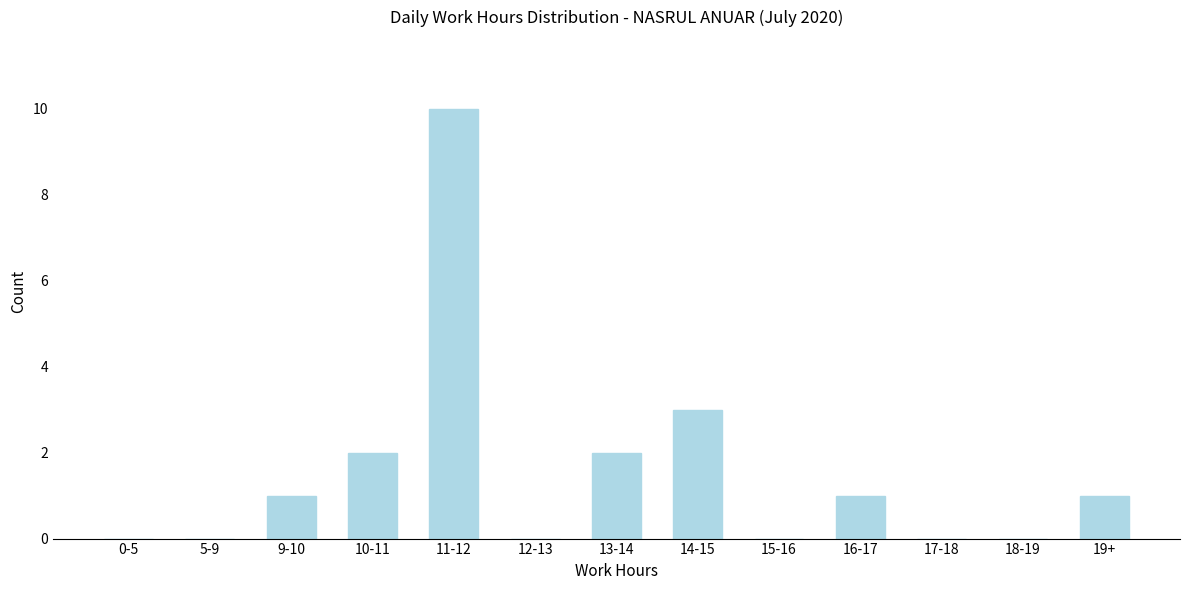

Reading right to left, extract all data points from this chart.

19+=1	18-19=0	17-18=0	16-17=1	15-16=0	14-15=3	13-14=2	12-13=0	11-12=10	10-11=2	9-10=1	5-9=0	0-5=0